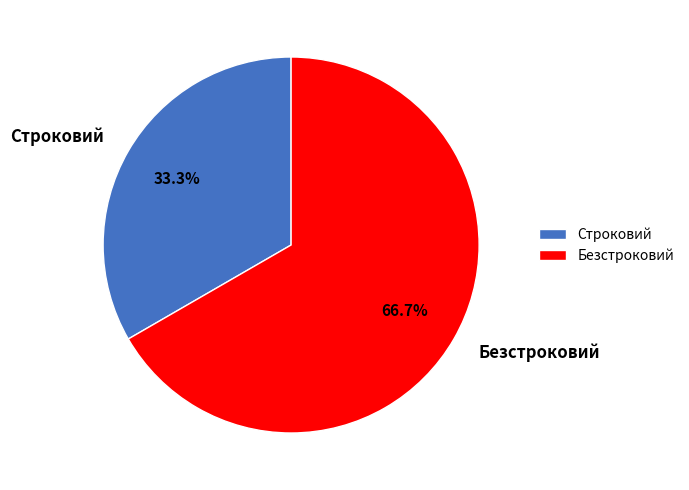

How many segments does this pie chart have?

2